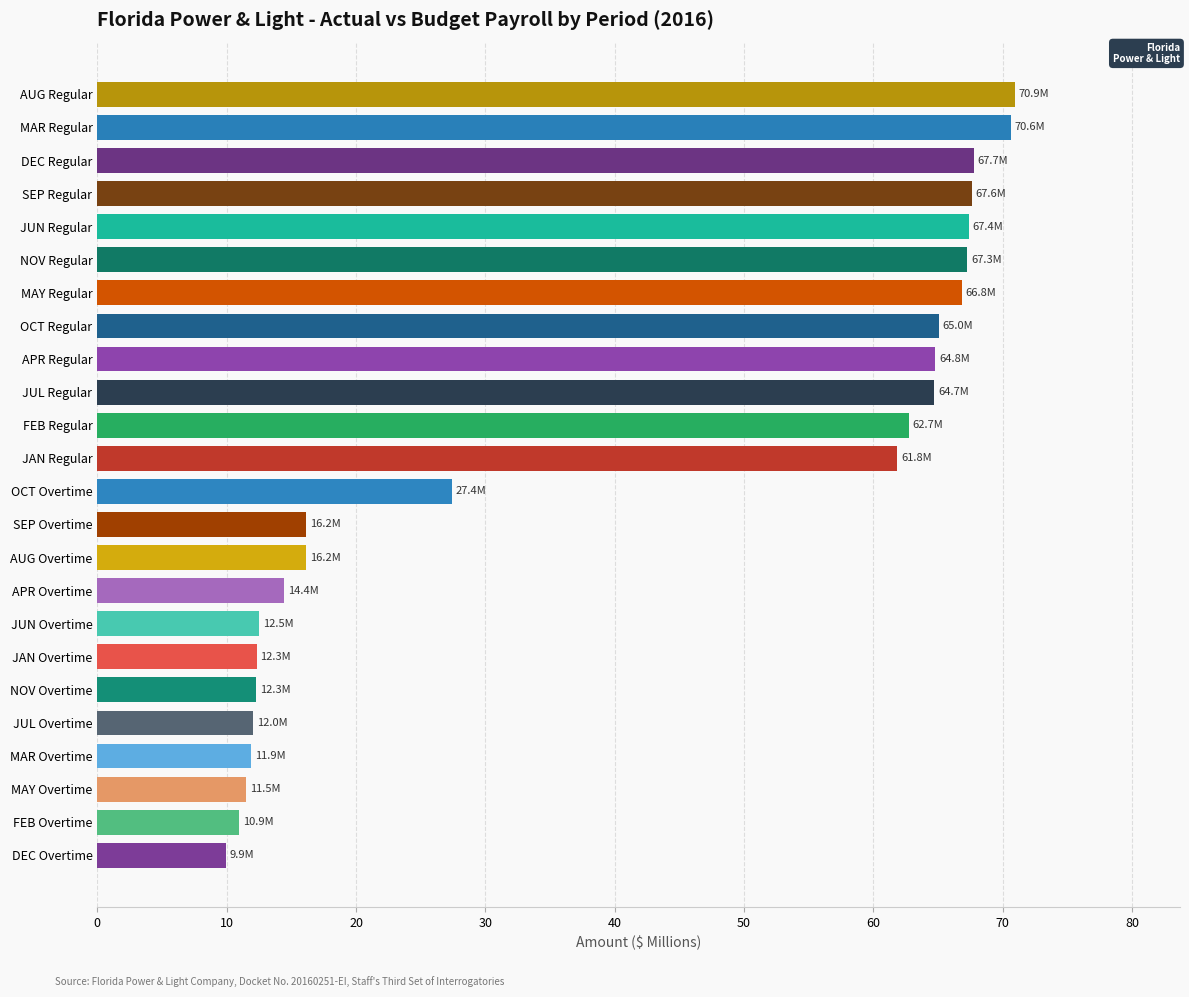

What position from the top is MAR Regular?

2